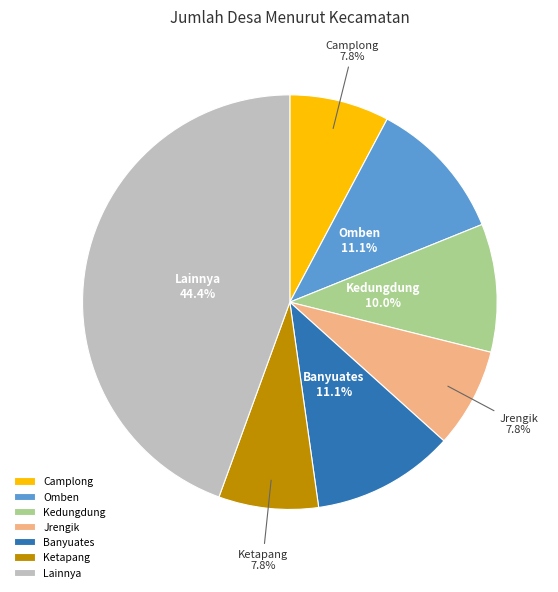

What is the ratio of the value at Omben to the value at Kedungdung?

1.1